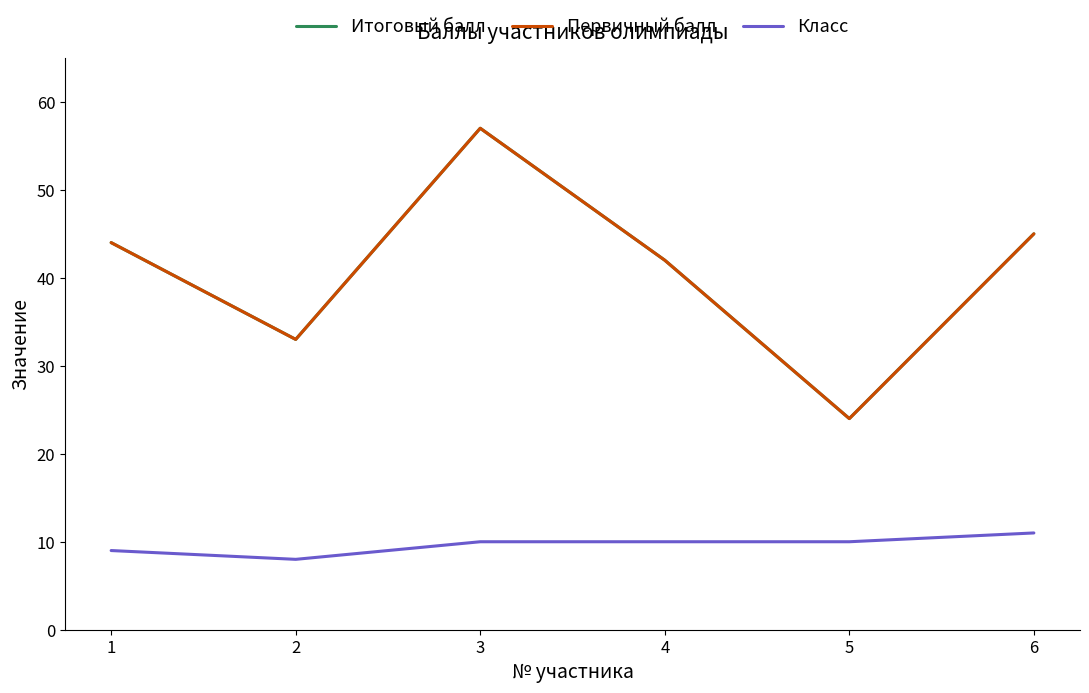

Reading left to right, list all the values displayed in this chart.

Итоговый балл: 44	33	57	42	24	45
Первичный балл: 44	33	57	42	24	45
Класс: 9	8	10	10	10	11